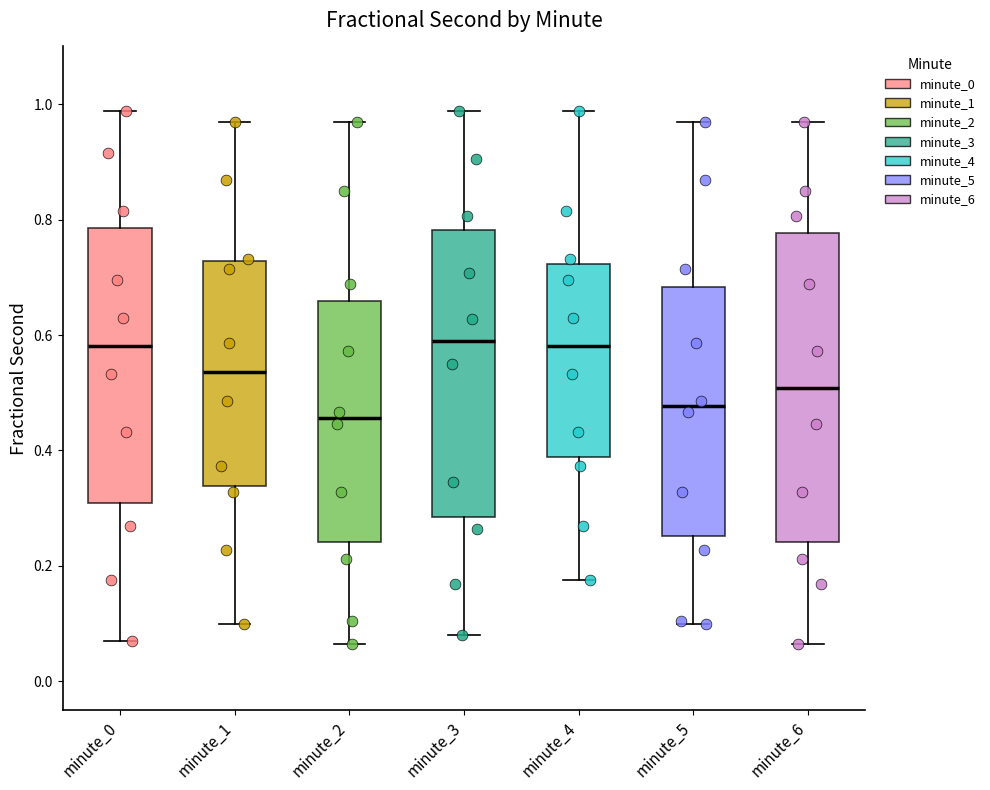

Comparing the boxes themselves (not the whiskers), which one is the tallest?

minute_6